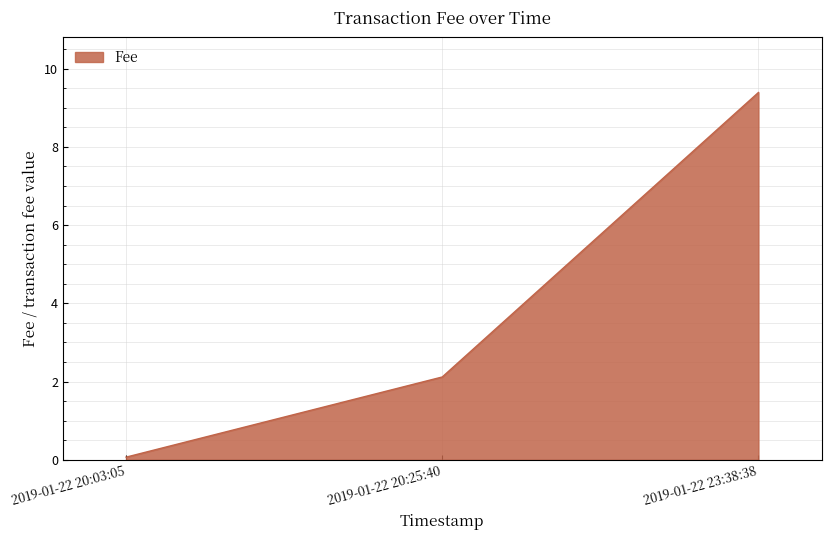

Read the value at 2019-01-22 20:25:40.

2.1